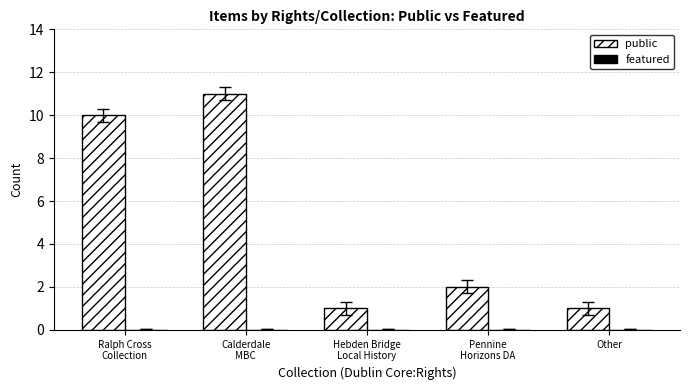

Is it true that the value at Other is 1?

True